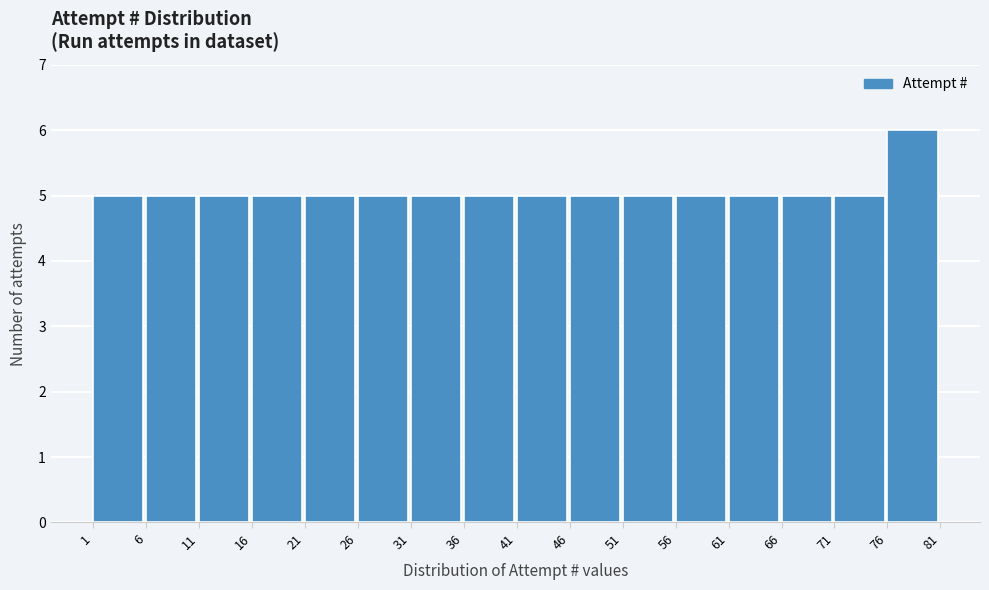

How tall is the bar that spans 26 to 31 on the x-axis? The values are not printed on the chart, so give them approximately, as read against the axis.

5